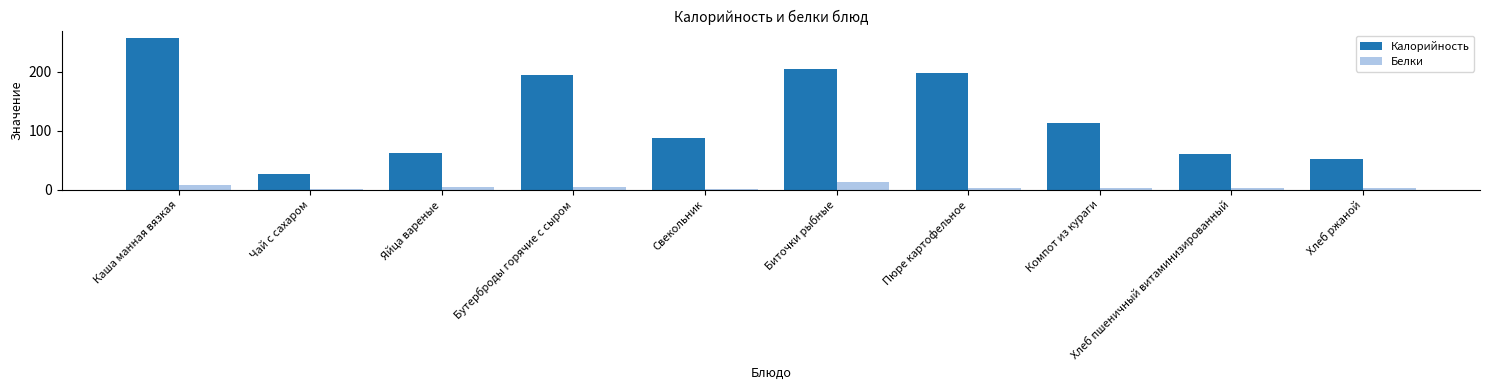

Where is Калорийность nearest to the value 142?

Компот из кураги